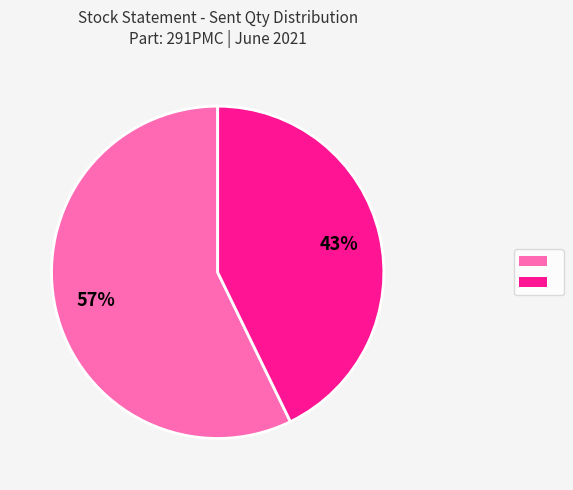

How many segments does this pie chart have?

2